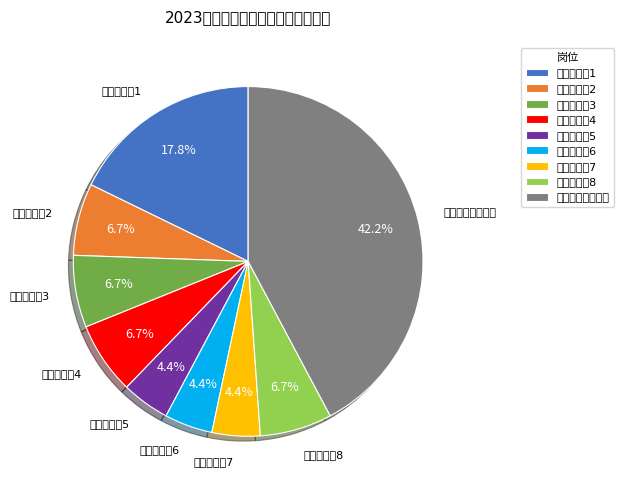

Count the number of slices in the pie.

9